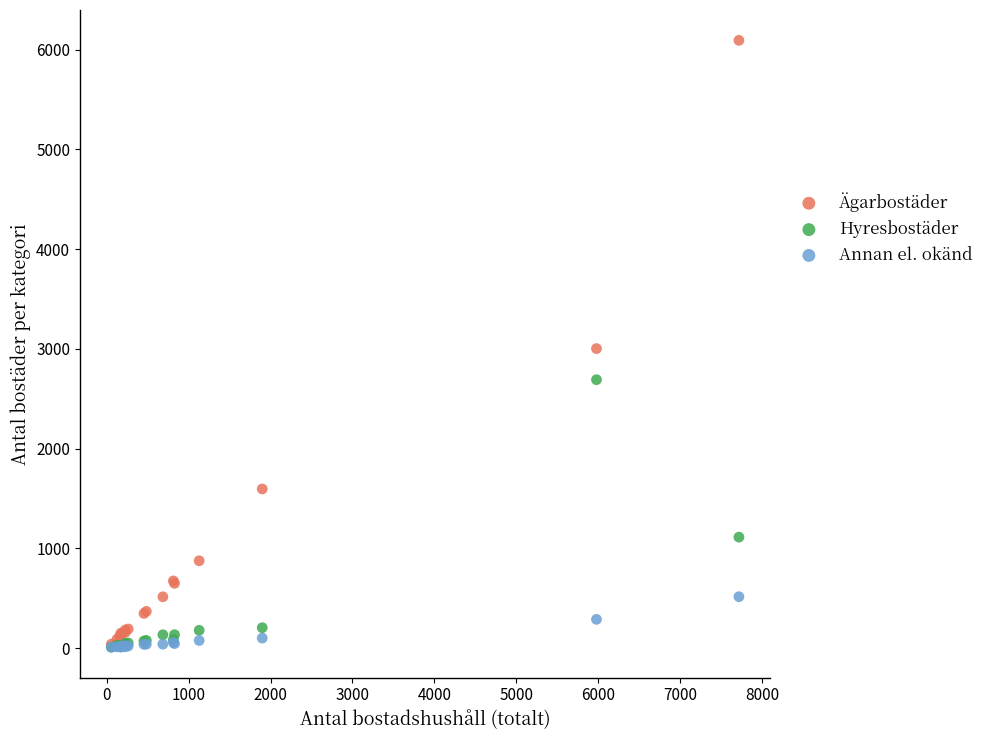

Which series contains the highest Y value?

Ägarbostäder